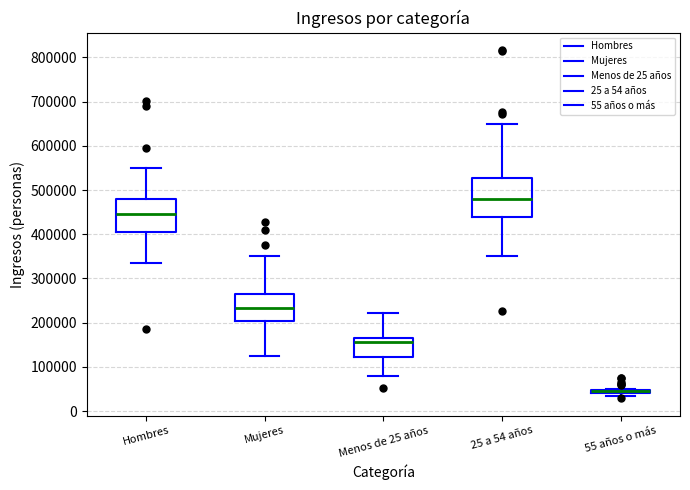

Which box is the tallest, from its lower edge to its upper edge?

25 a 54 años